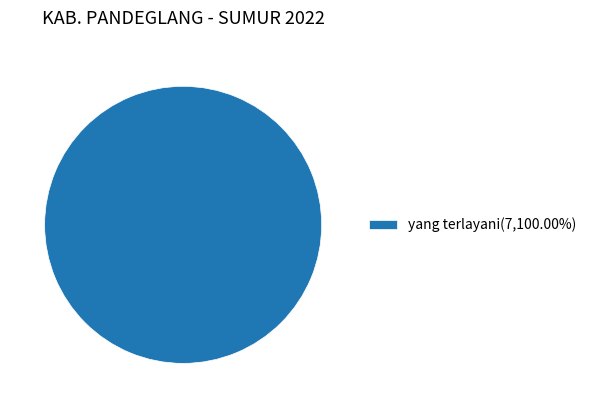

Count the number of slices in the pie.

1